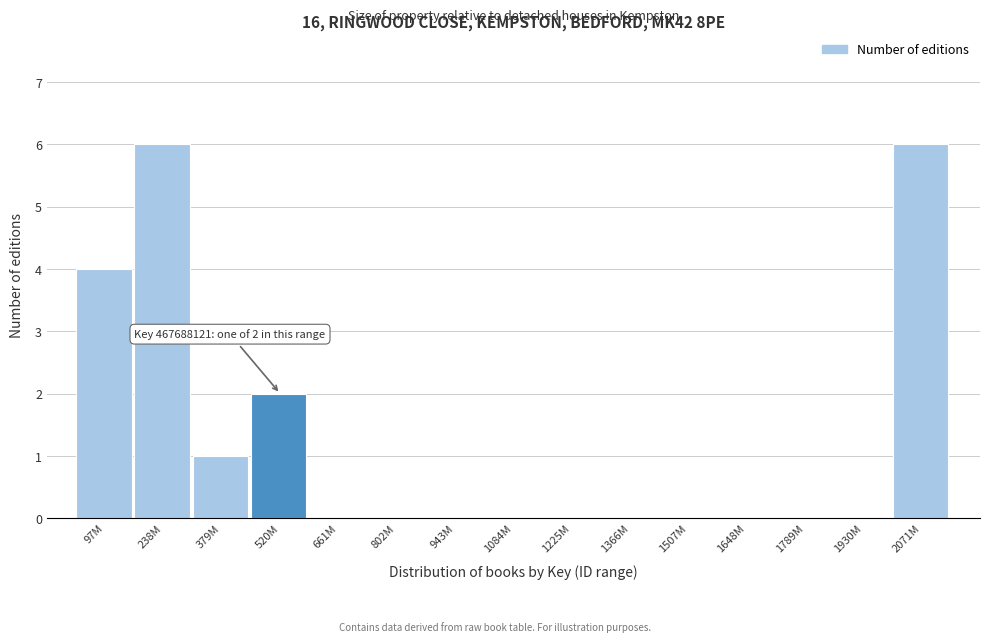

Reading left to right, extract all data points from this chart.

97M=4	238M=6	379M=1	520M=2	661M=0	802M=0	943M=0	1084M=0	1225M=0	1366M=0	1507M=0	1648M=0	1789M=0	1930M=0	2071M=6